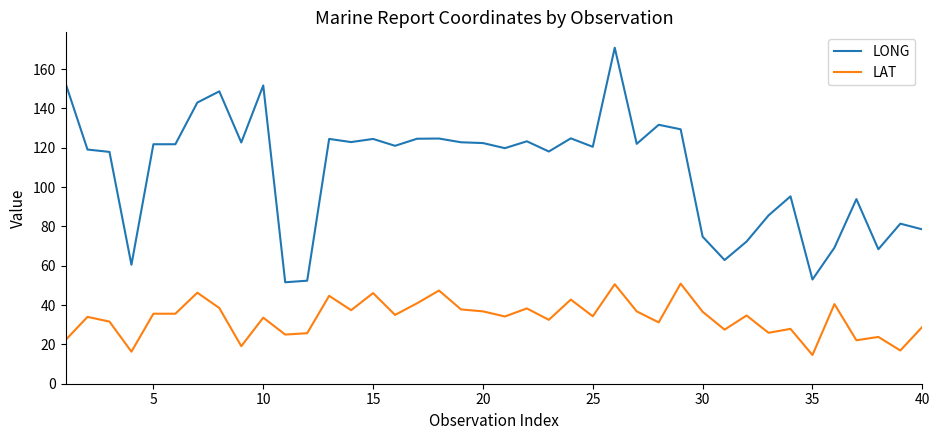

Which series has the largest total across all categories?

LONG